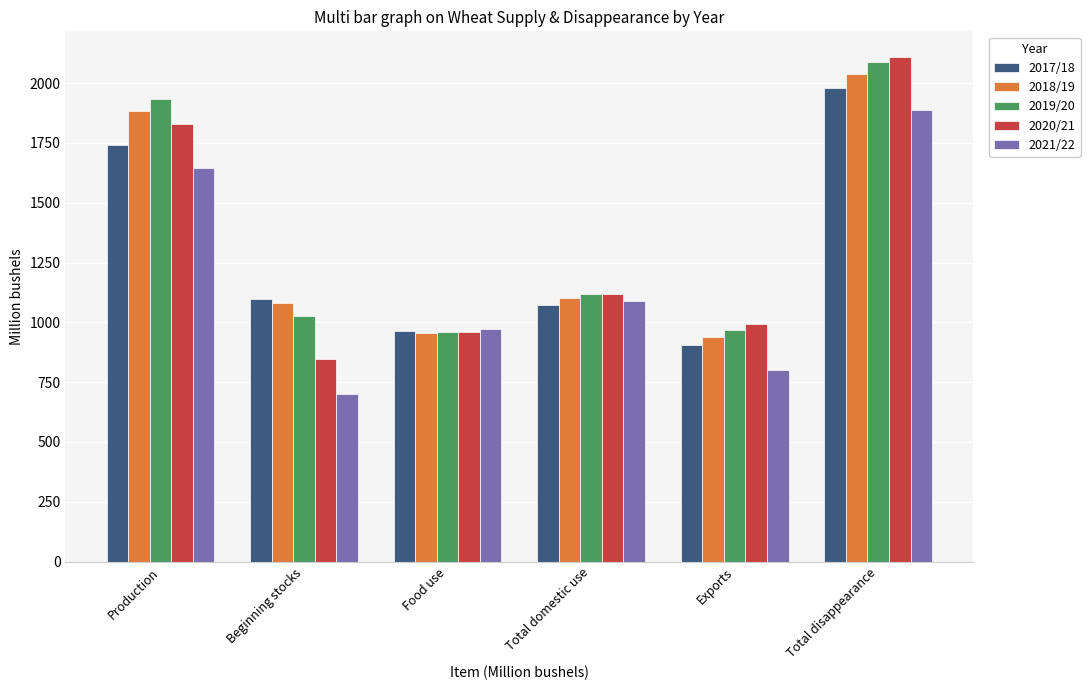

At which category does the chart reach its peak across all series?

Total disappearance